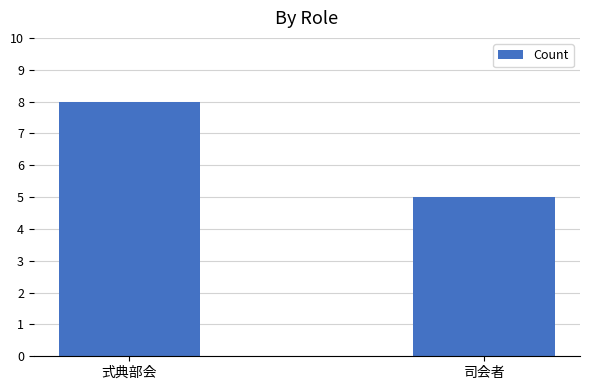

What is the sum of all values?

13